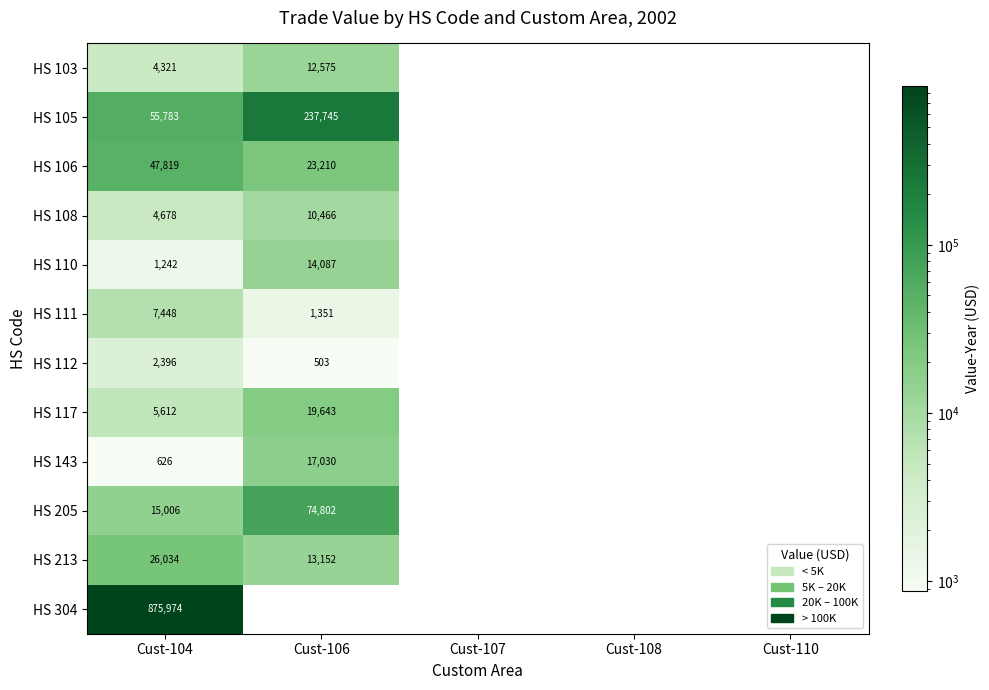

At which category is the sum across all series the highest?

Cust-104